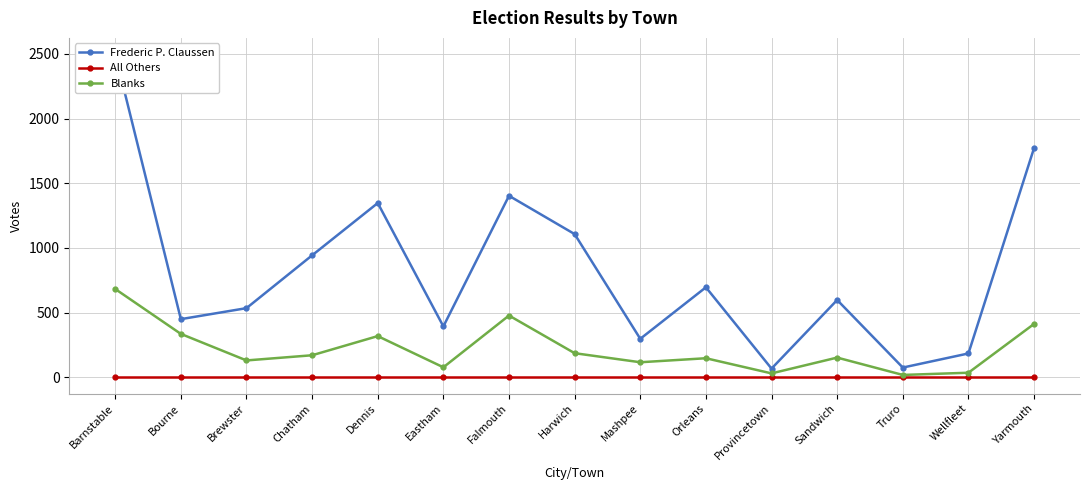

True or false: Frederic P. Claussen and Blanks intersect in this chart.

False